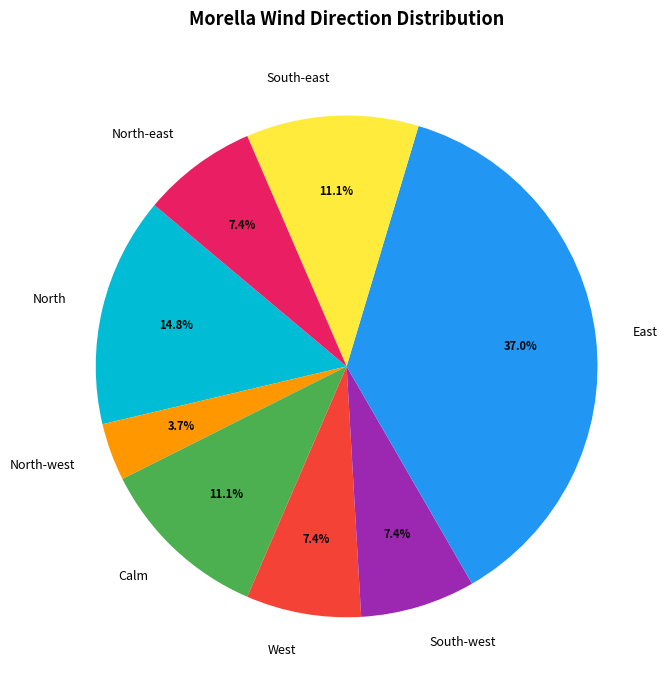

To the nearest percent, what is the difference between the largest and smallest slice percentages?

33%